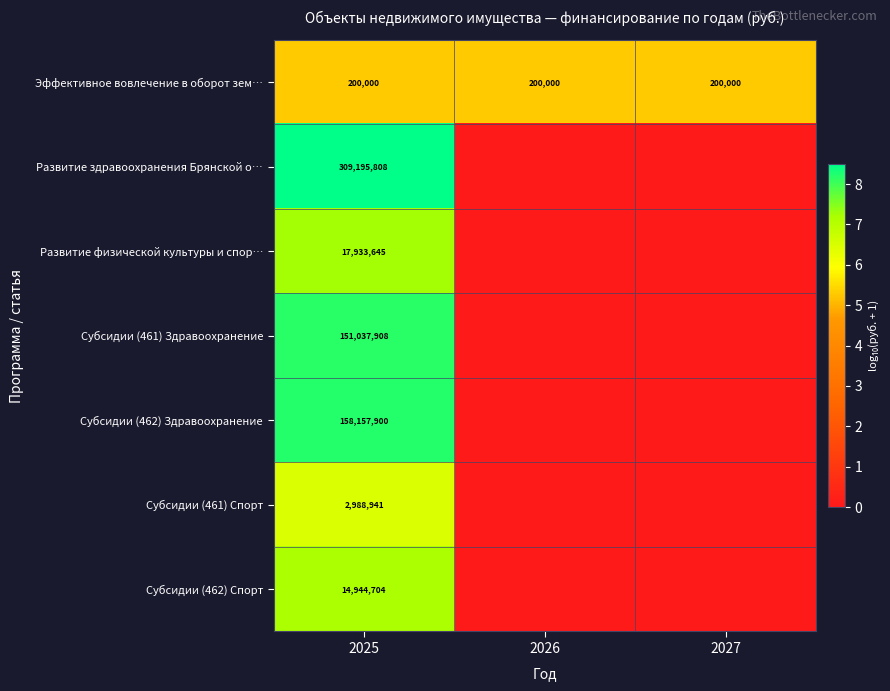

Rank the series at 2025 from highest to lowest value.

Развитие здравоохранения Брянской о…, Субсидии (462) Здравоохранение, Субсидии (461) Здравоохранение, Развитие физической культуры и спор…, Субсидии (462) Спорт, Субсидии (461) Спорт, Эффективное вовлечение в оборот зем…